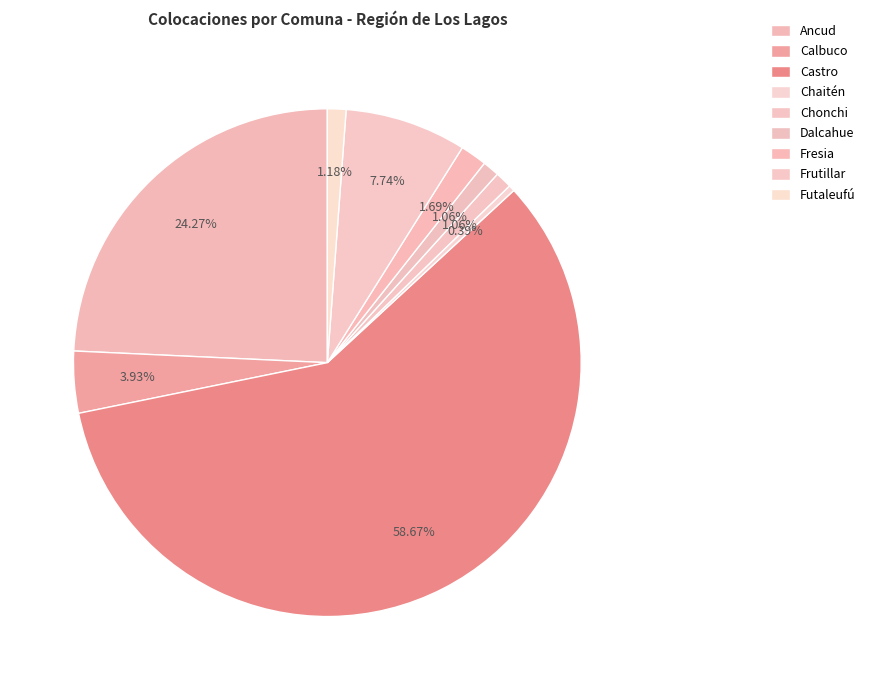

Between Chaitén and Ancud, which is larger?

Ancud